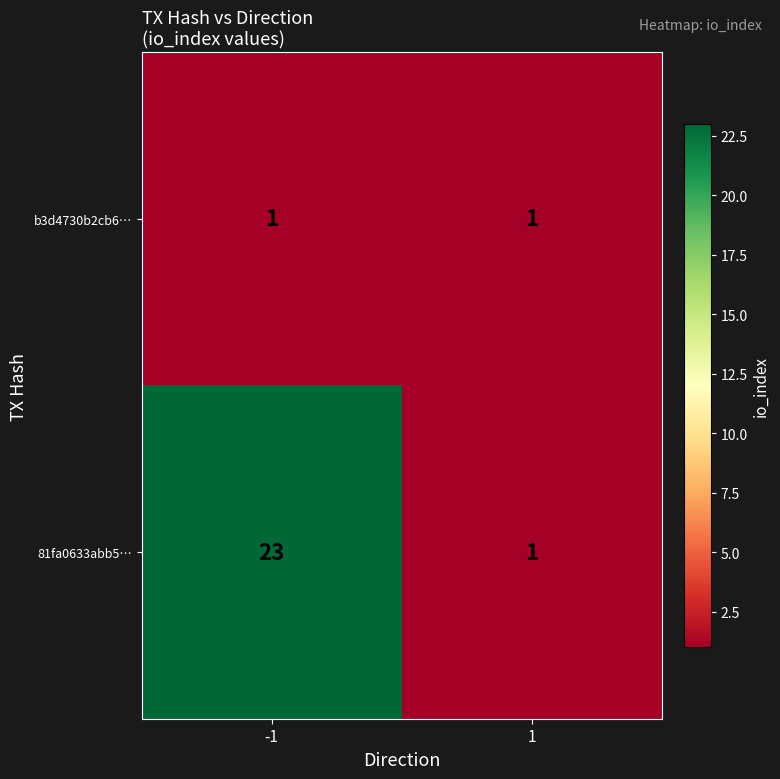

The b3d4730b2cb6… series shows 0 at -1. True or false?

False